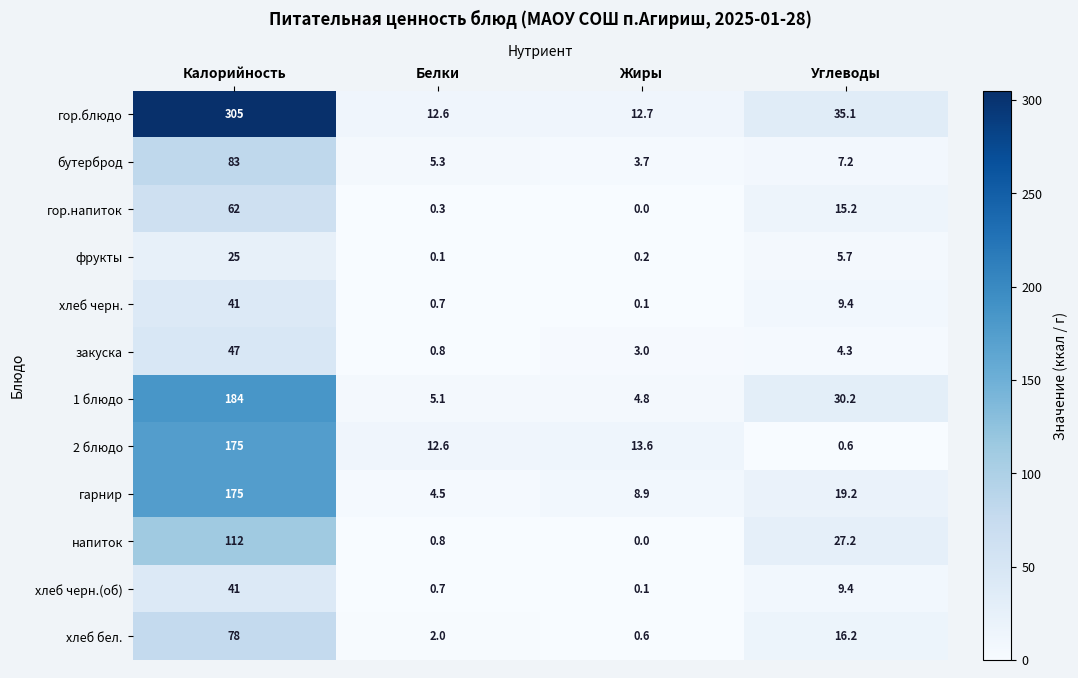

How many values in the хлеб бел. series are below 16?

2